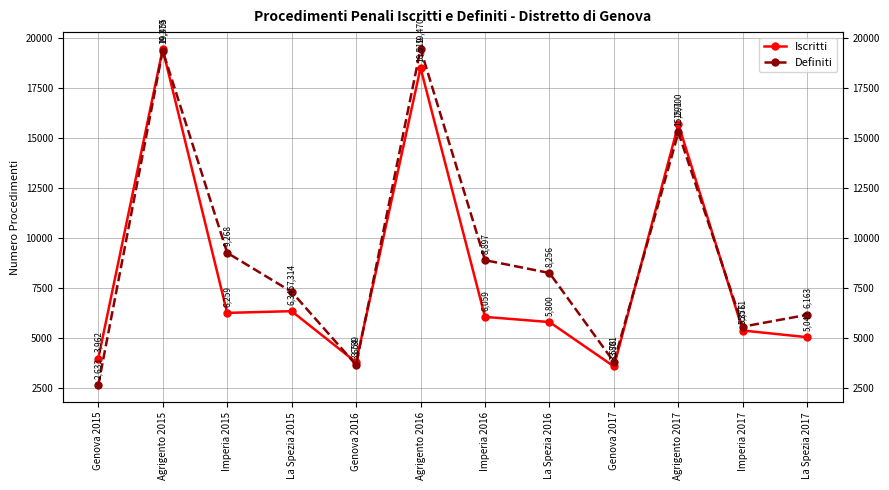

Which series has the largest total across all categories?

Definiti